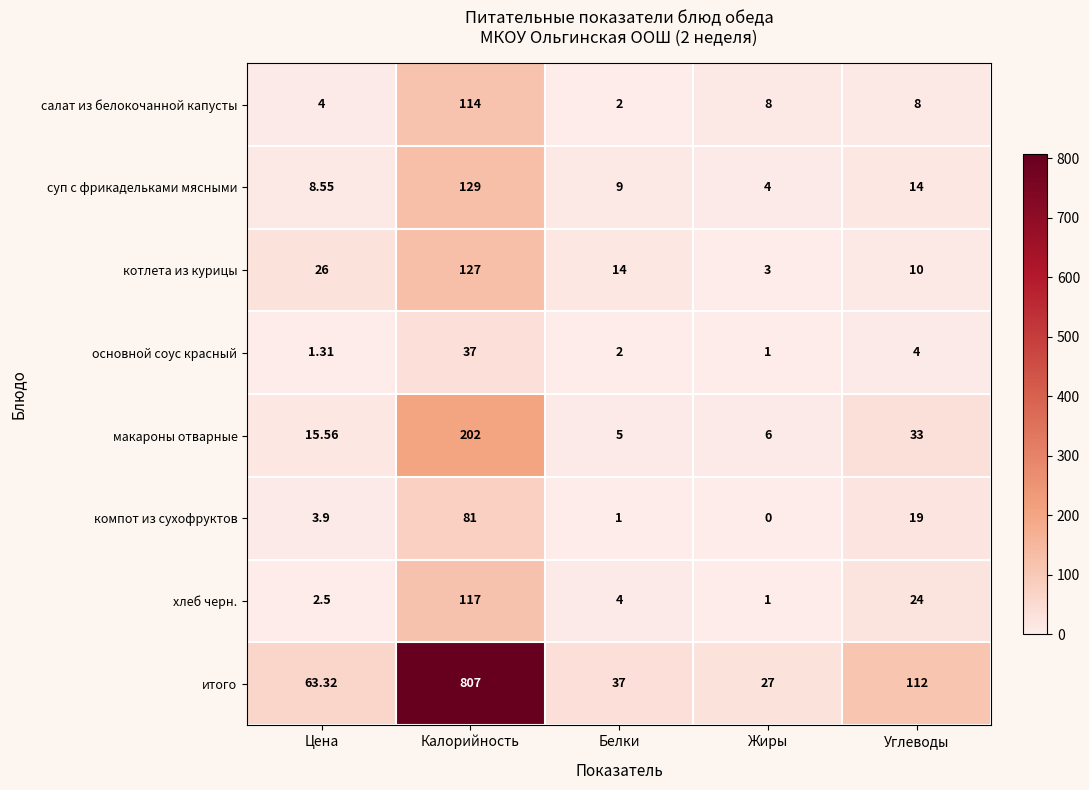

Is the value of хлеб черн. at Жиры greater than the value of суп с фрикадельками мясными at Углеводы?

No